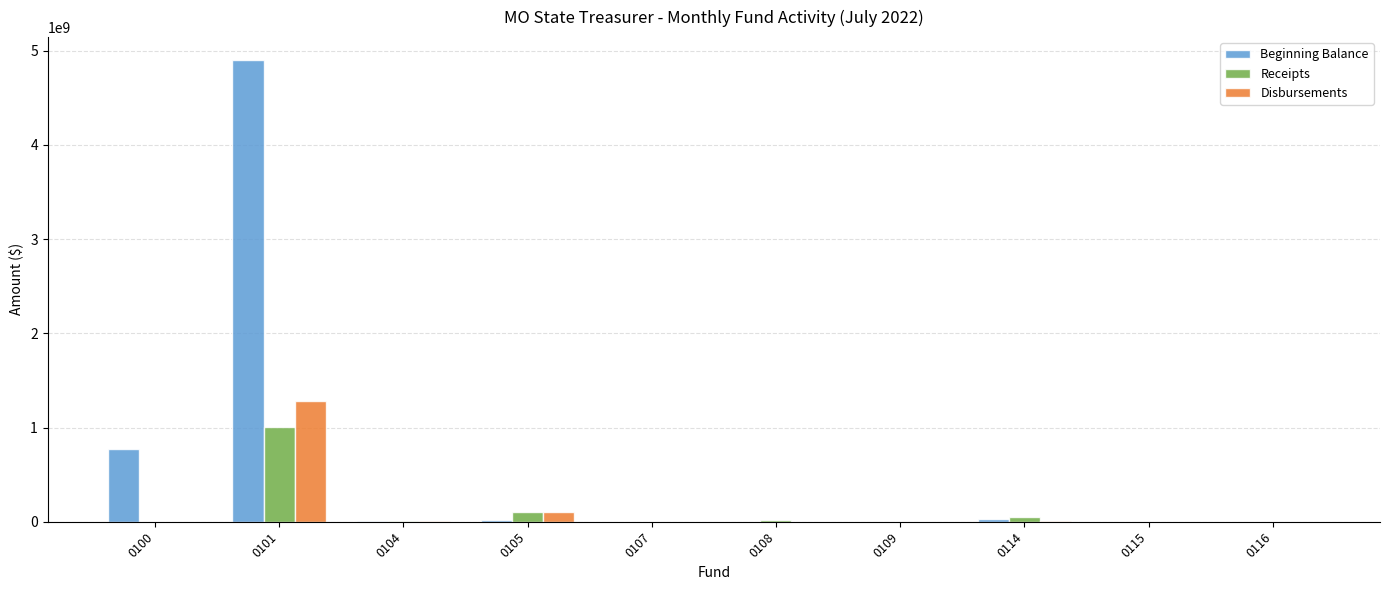

Is the value of Beginning Balance at 0116 greater than the value of Receipts at 0101?

No